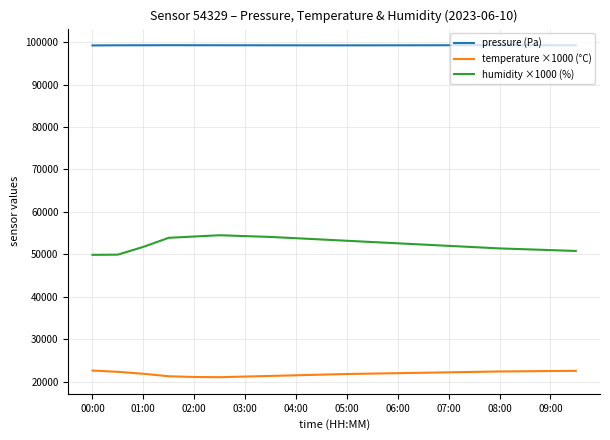

Which series has the largest total across all categories?

pressure (Pa)